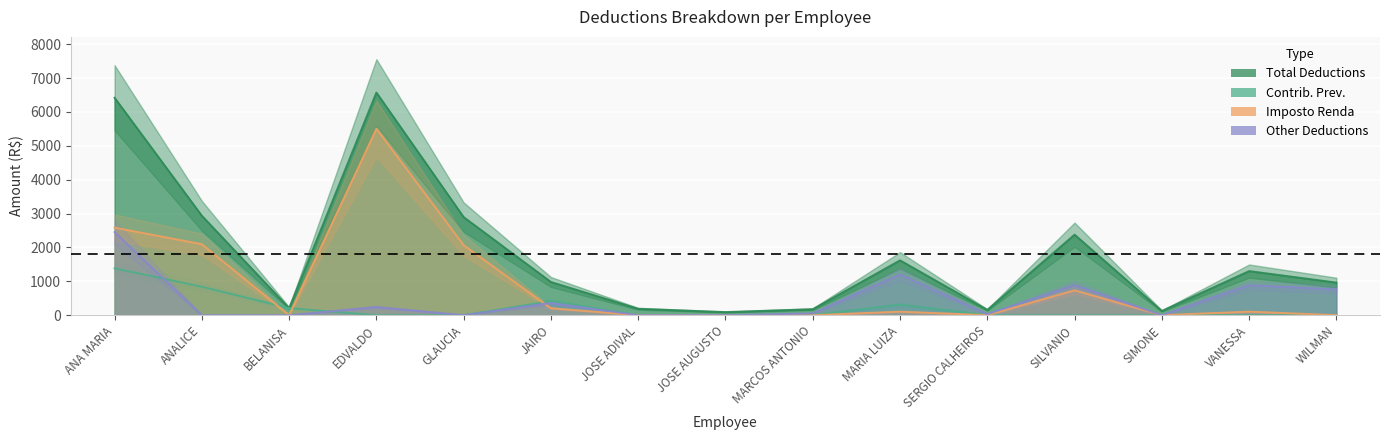

At JOSE AUGUSTO, list the series in order from largest to smallest.

TOTAL_DESC, CONTRIB_PREV, IMPOSTO_RENDA, OUTR_DESC